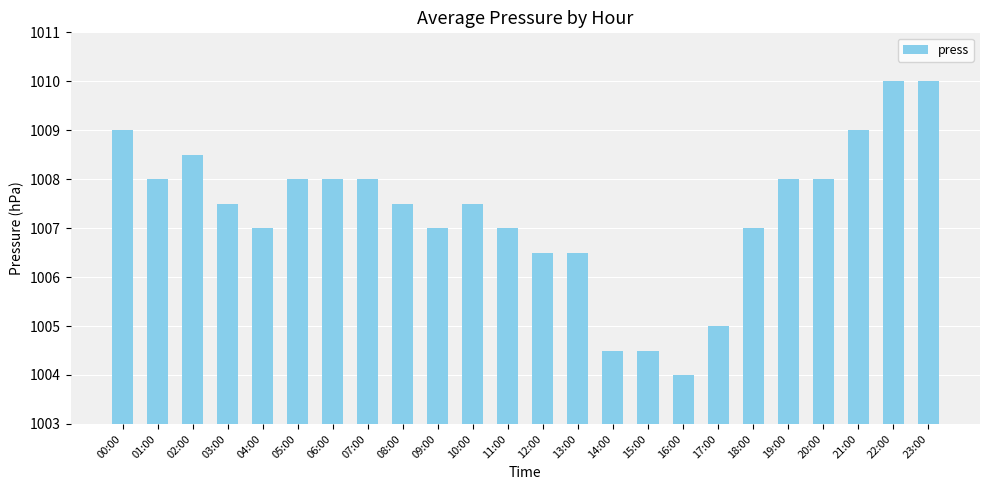

Reading right to left, what are all the values shown in this chart?

1010.0	1010.0	1009.0	1008.0	1008.0	1007.0	1005.0	1004.0	1004.5	1004.5	1006.5	1006.5	1007.0	1007.5	1007.0	1007.5	1008.0	1008.0	1008.0	1007.0	1007.5	1008.5	1008.0	1009.0